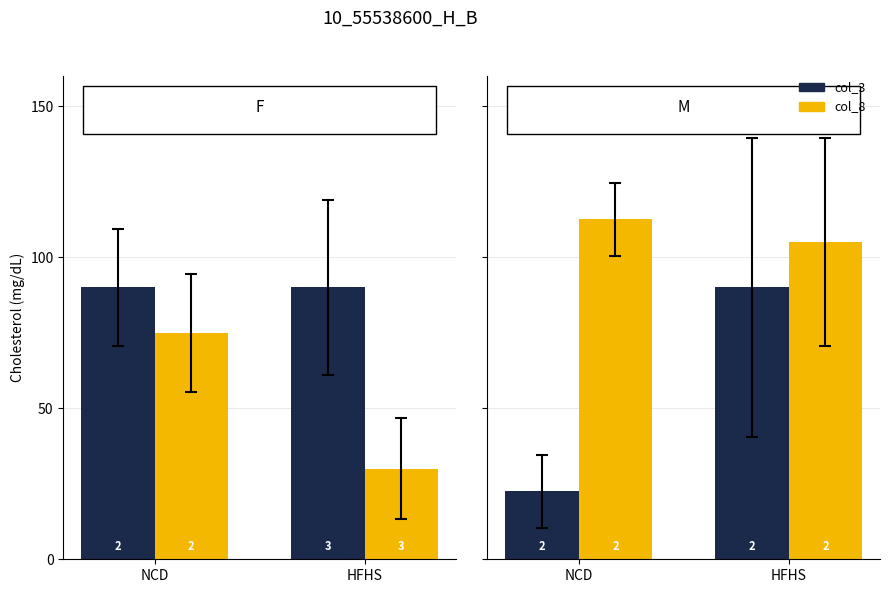

What is the sum of the col_8 values at HFHS and NCD?

217.5